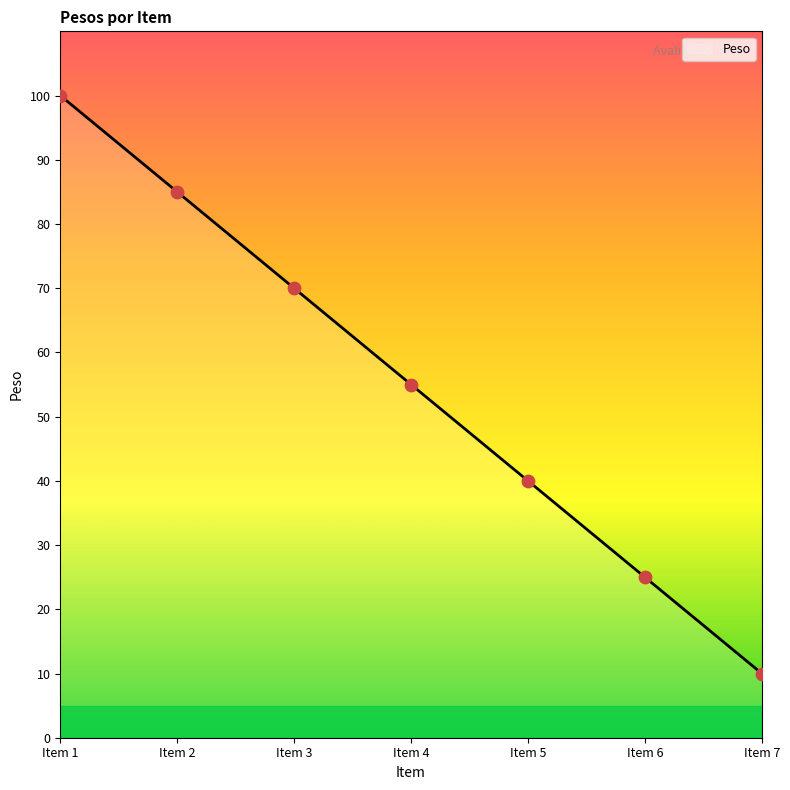

Which has a higher value, Item 6 or Item 1?

Item 1